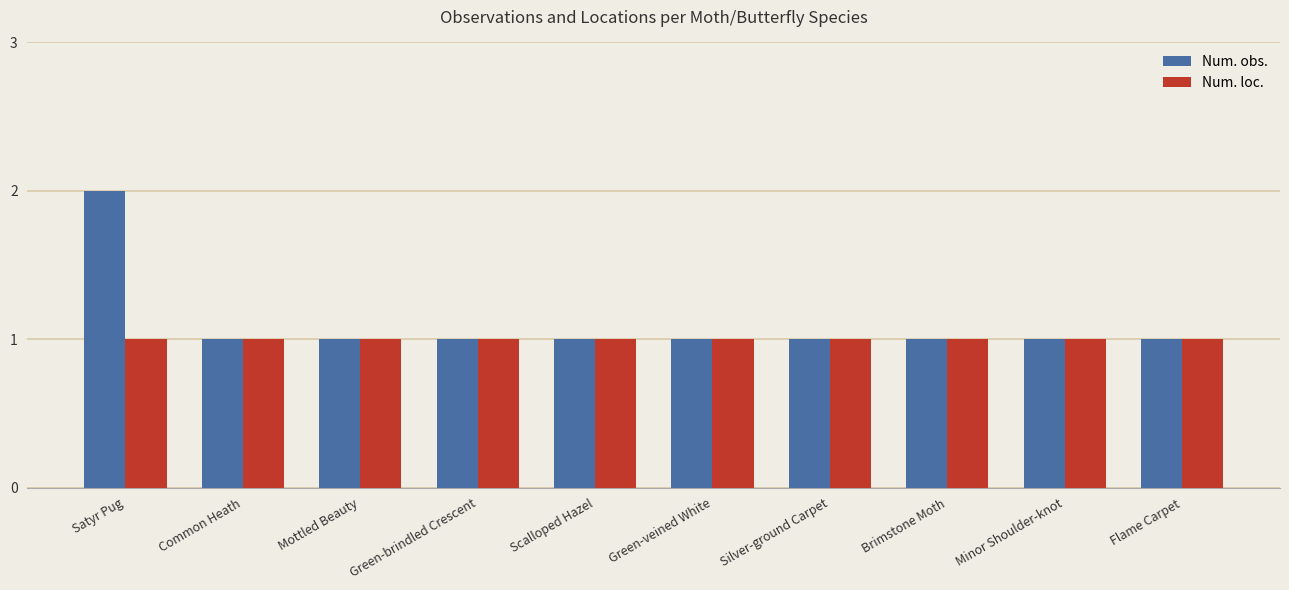

What is the total value across all series at Mottled Beauty?

2